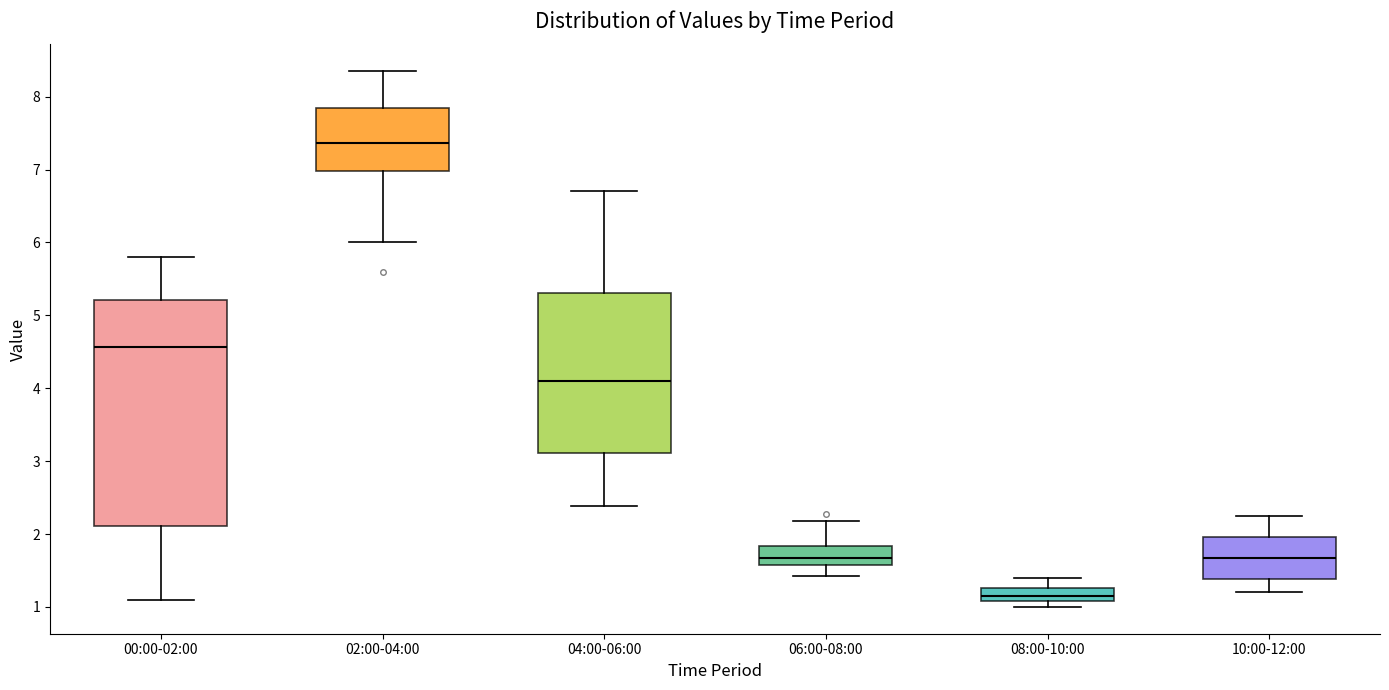

Where does the median line of the box for 08:00-10:00 sit on the y-axis? The values are not printed on the chart, so give them approximately, as read against the axis.

1.2